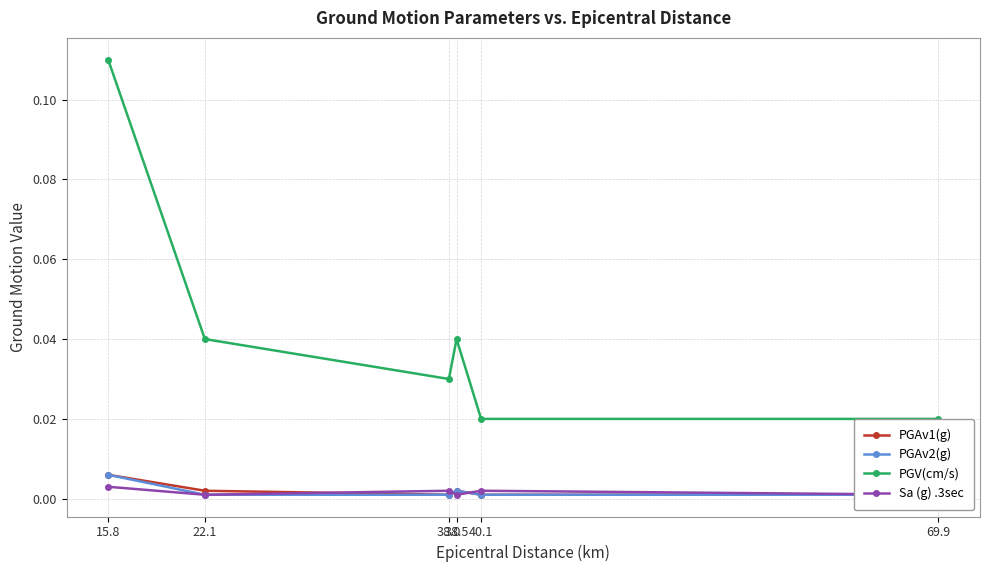

Which series has the widest spread of values?

PGV(cm/s)